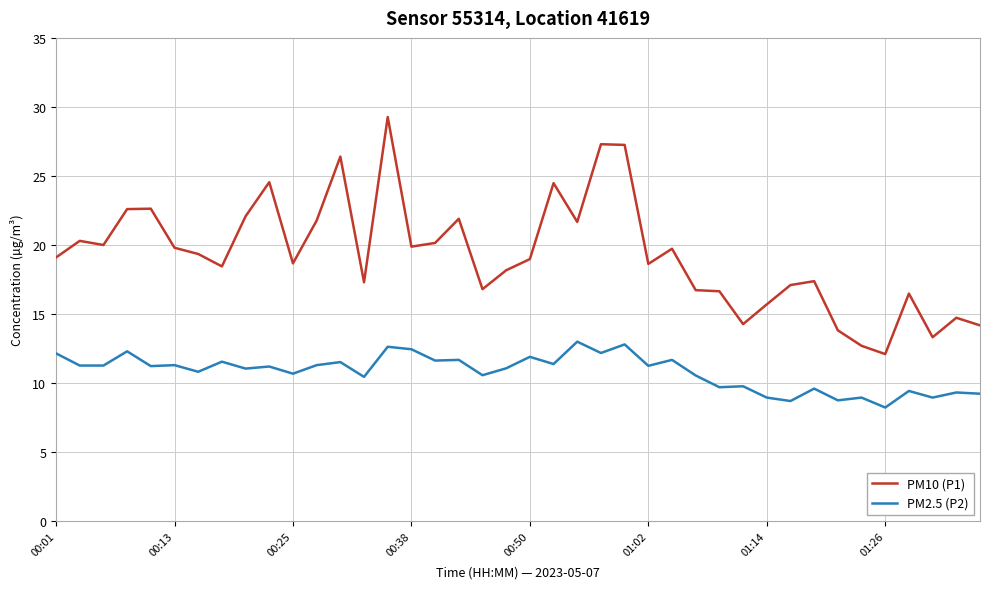

Does the chart have visible grid lines?

Yes